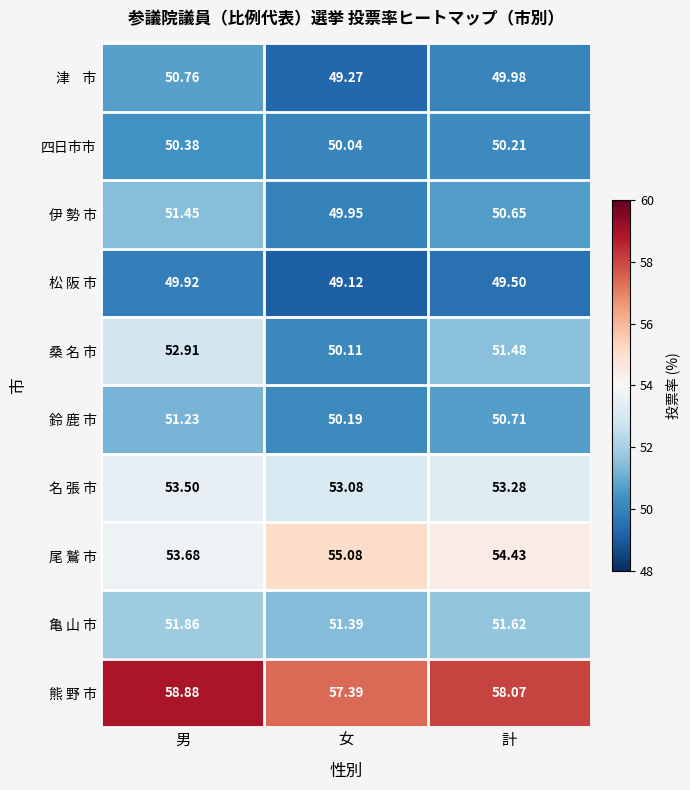

At which category does the chart reach its minimum across all series?

女